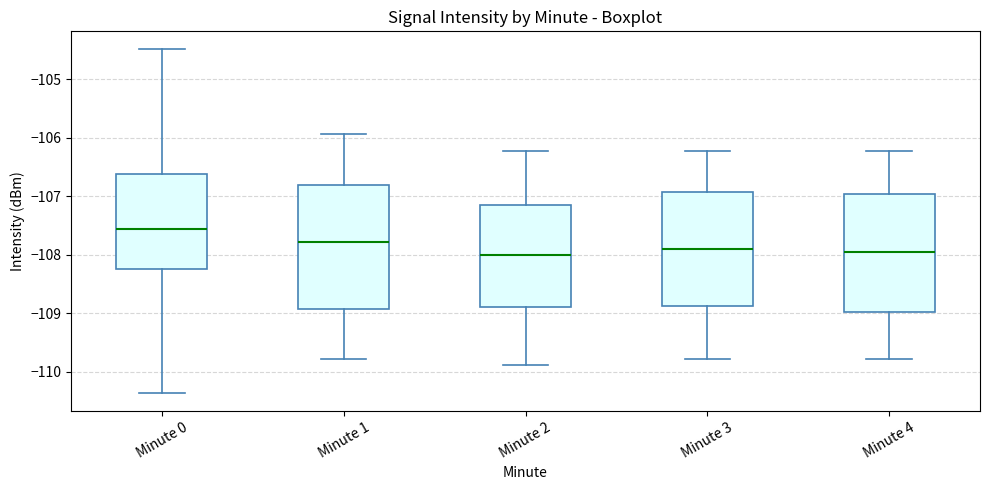

Reading left to right, transcribe this box plot: for each box, give where its median line is, the range the box spans, and where its two whiskers end, as read against the y-axis. The values are not printed on the chart, so give them approximately, as read against the axis.

Minute 0: median -107.6, box -108.2 to -106.6, whiskers -110.4 to -104.5
Minute 1: median -107.8, box -108.9 to -106.8, whiskers -109.8 to -105.9
Minute 2: median -108.0, box -108.9 to -107.2, whiskers -109.9 to -106.2
Minute 3: median -107.9, box -108.9 to -106.9, whiskers -109.8 to -106.2
Minute 4: median -108.0, box -109.0 to -107.0, whiskers -109.8 to -106.2